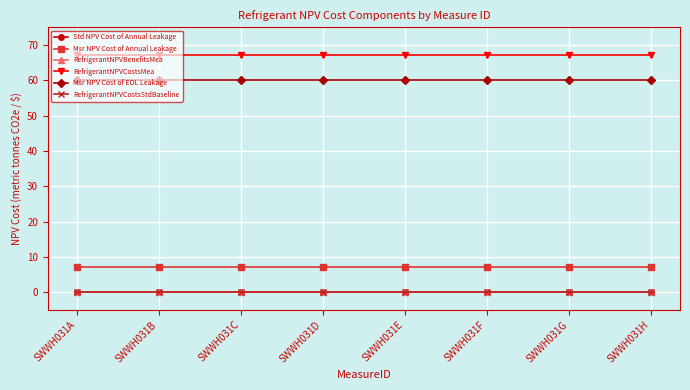

Is this an area chart (filled region under the line)?

No